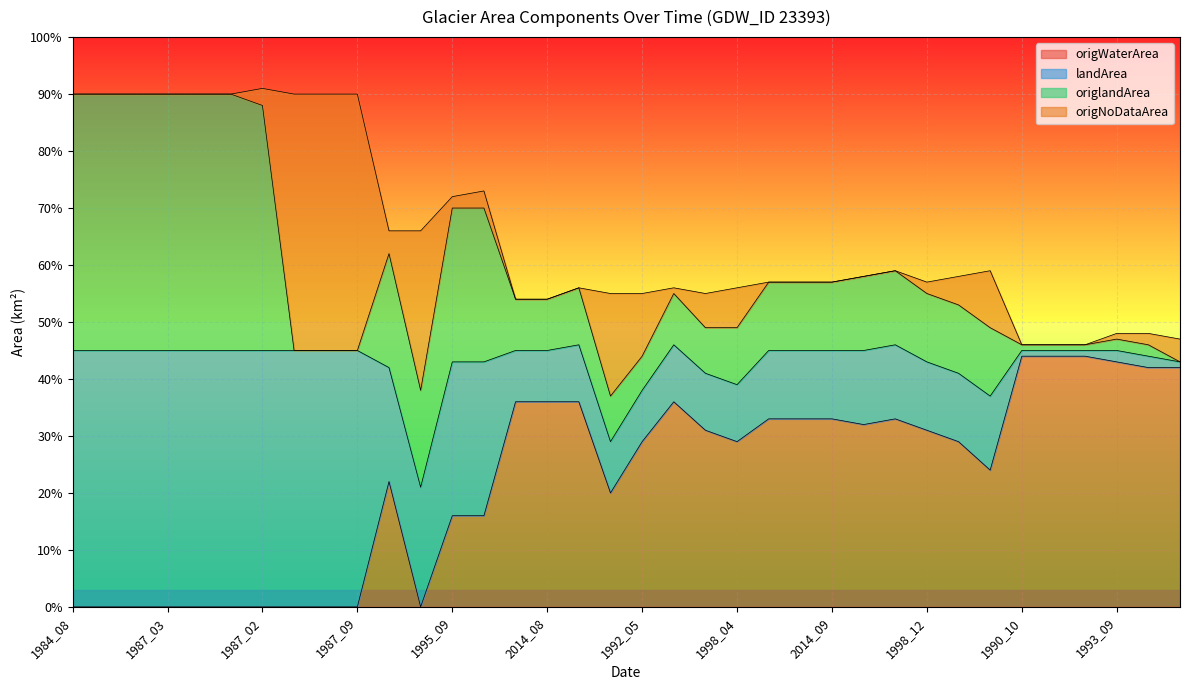

The value of origWaterArea at 1998_04 is 0.3. True or false?

True